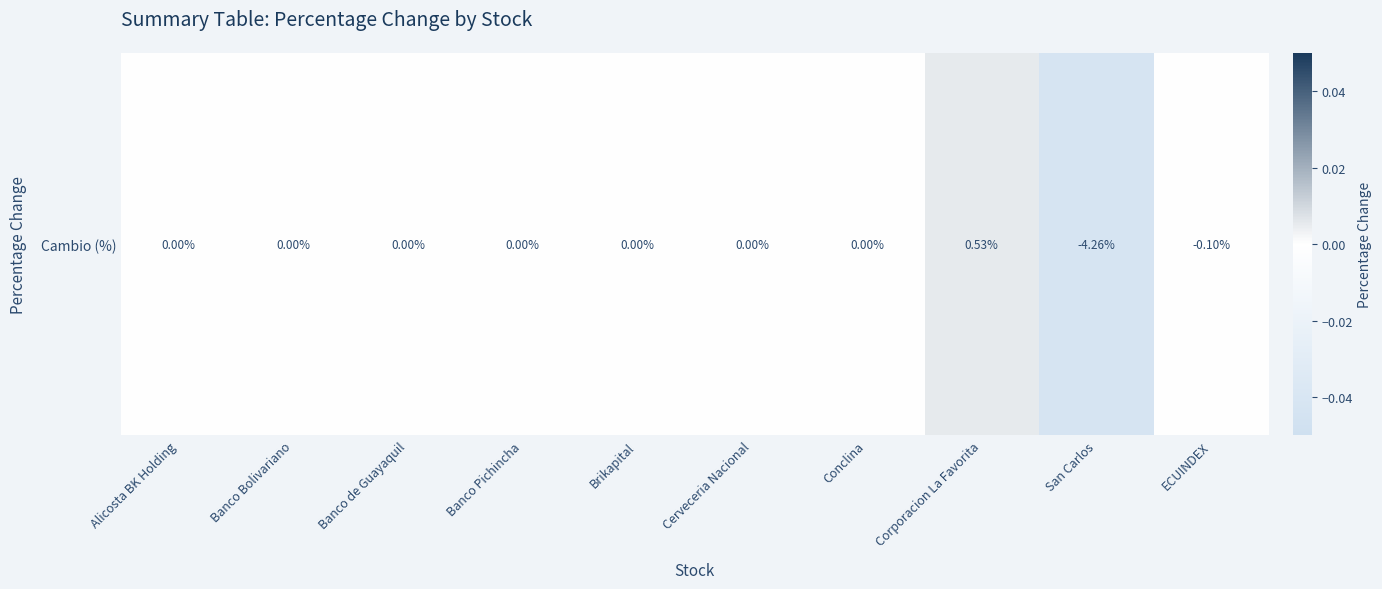

List the labels in order of value, largest first.

Corporacion La Favorita, Alicosta BK Holding, Banco Bolivariano, Banco de Guayaquil, Banco Pichincha, Brikapital, Cerveceria Nacional, Conclina, ECUINDEX, San Carlos